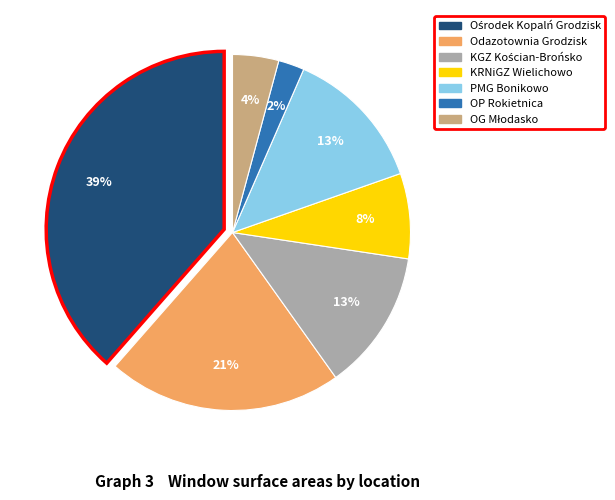

Does Odazotownia Grodzisk account for over 50% of the chart?

No